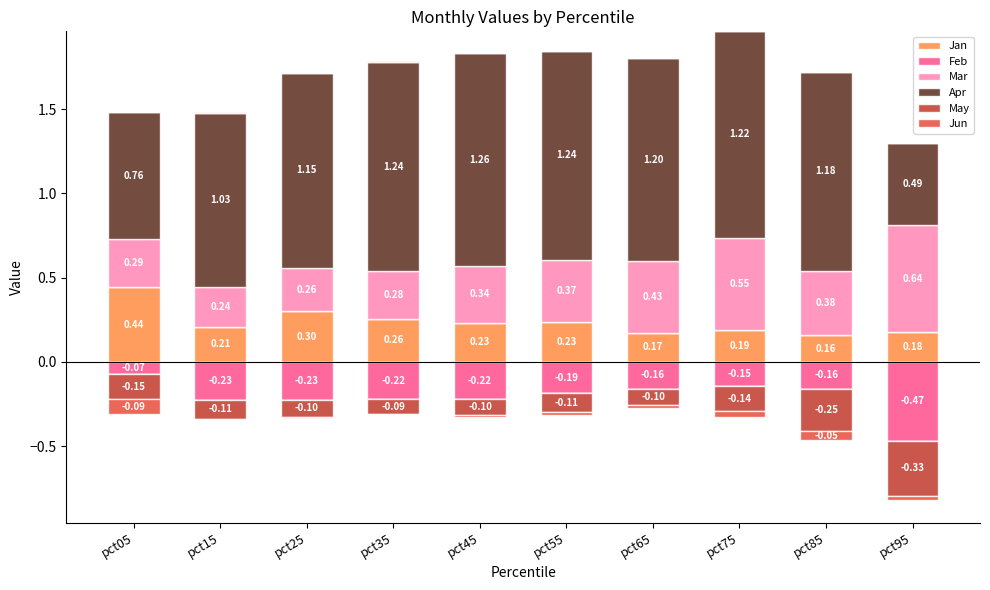

Count the number of categories in the chart.

10